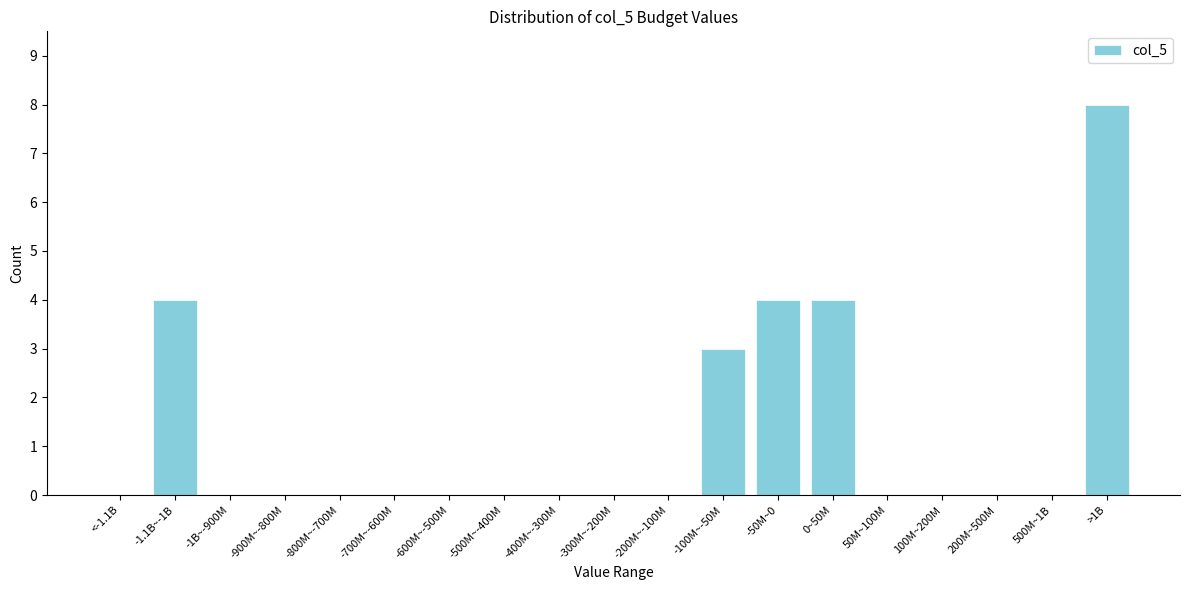

Reading right to left, list all the values displayed in this chart.

>1B=8	500M~1B=0	200M~500M=0	100M~200M=0	50M~100M=0	0~50M=4	-50M~0=4	-100M~-50M=3	-200M~-100M=0	-300M~-200M=0	-400M~-300M=0	-500M~-400M=0	-600M~-500M=0	-700M~-600M=0	-800M~-700M=0	-900M~-800M=0	-1B~-900M=0	-1.1B~-1B=4	<-1.1B=0